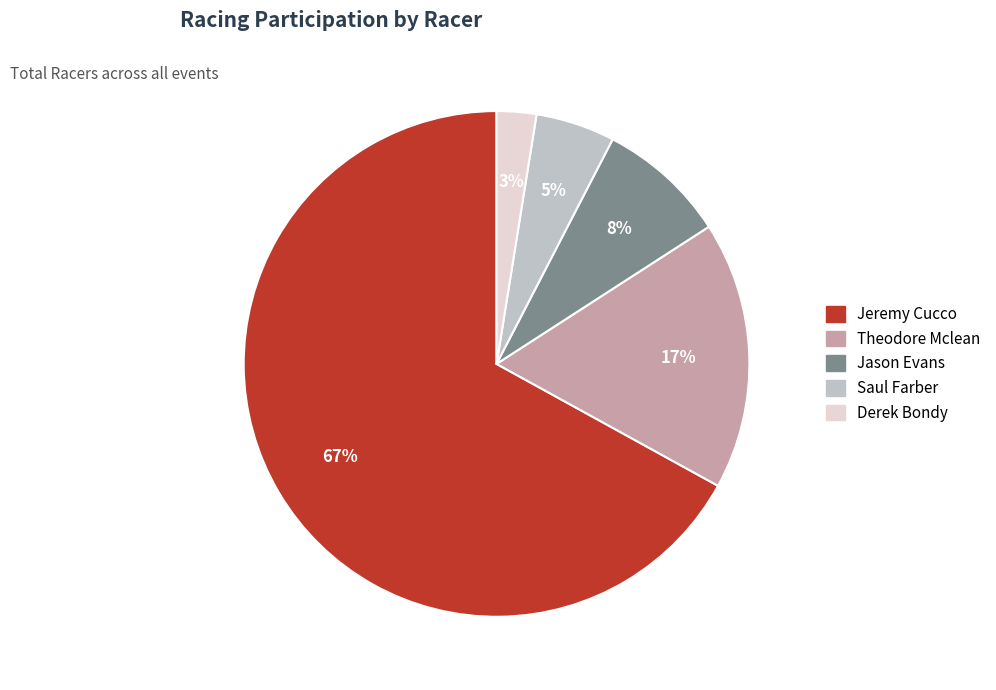

Count the number of slices in the pie.

5